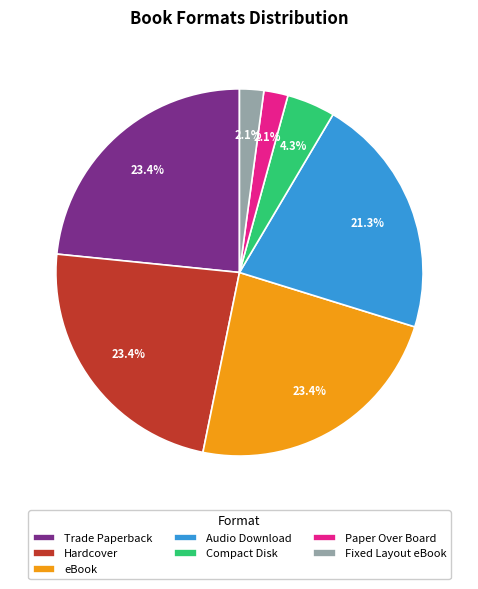

Does any single category account for the majority?

No